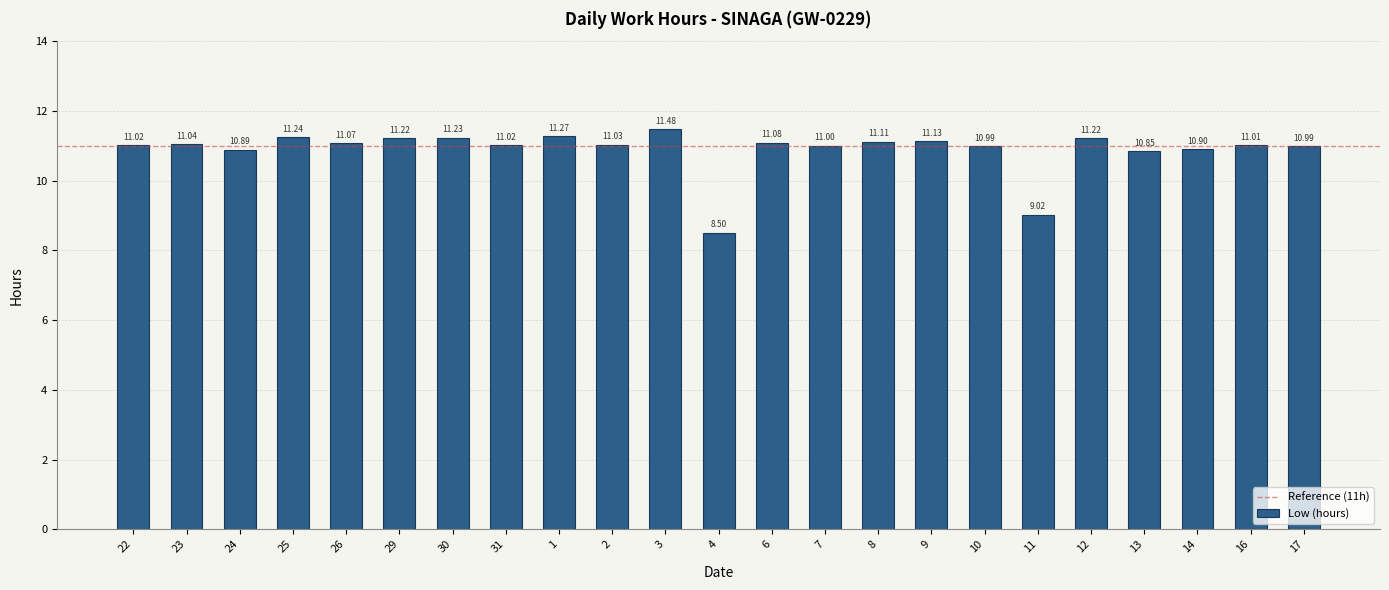

The value at 22 is 16.4. True or false?

False